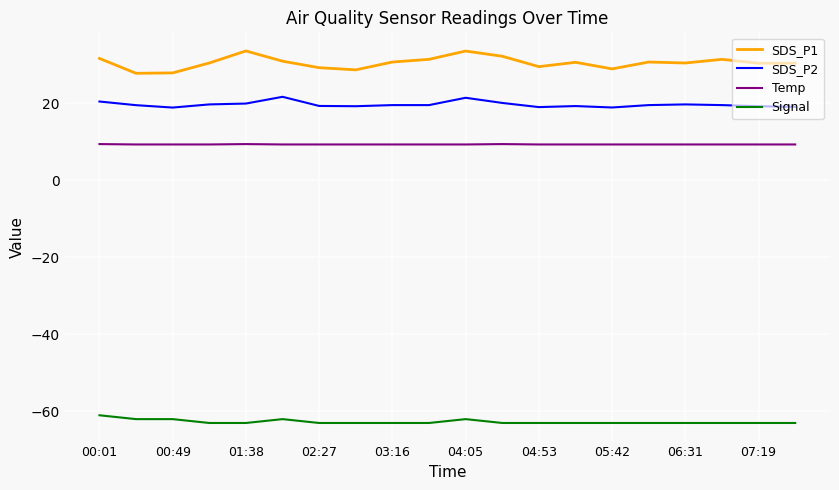

Count the number of categories in the chart.

20